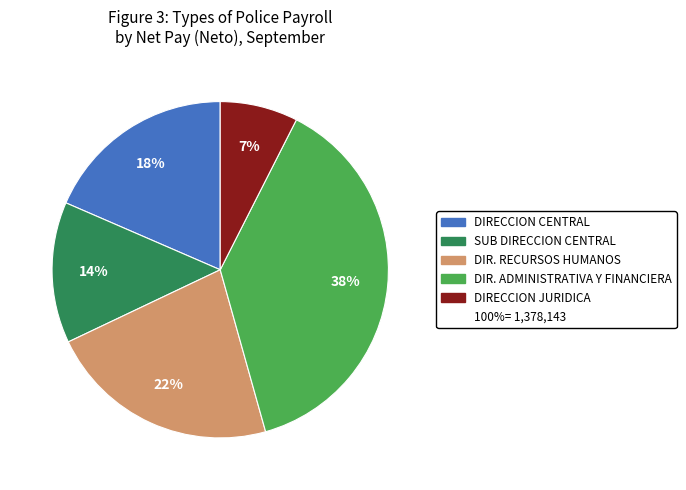

How many segments does this pie chart have?

5